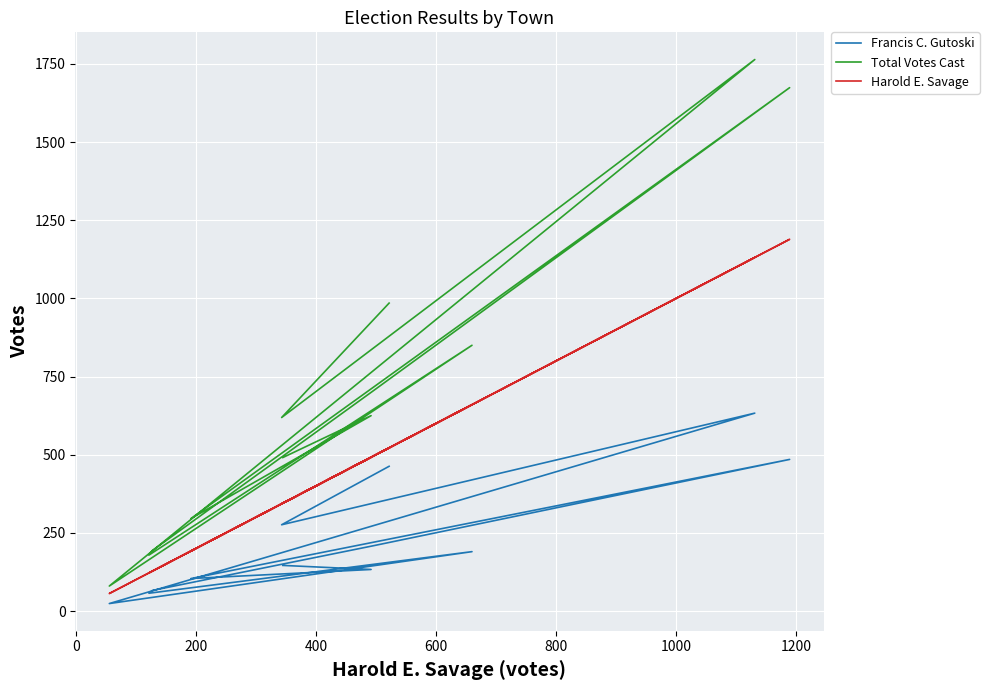

How many lines are shown in the chart?

3